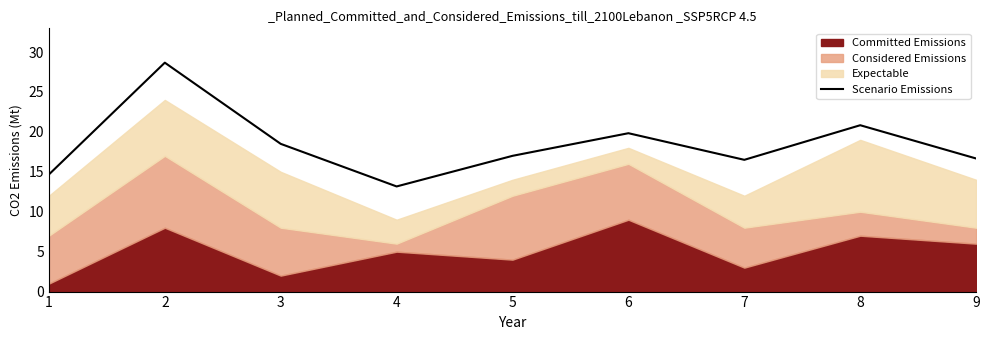

Reading right to left, list all the values displayed in this chart.

16.7	20.8	16.5	19.8	17.0	13.2	18.5	28.7	14.7